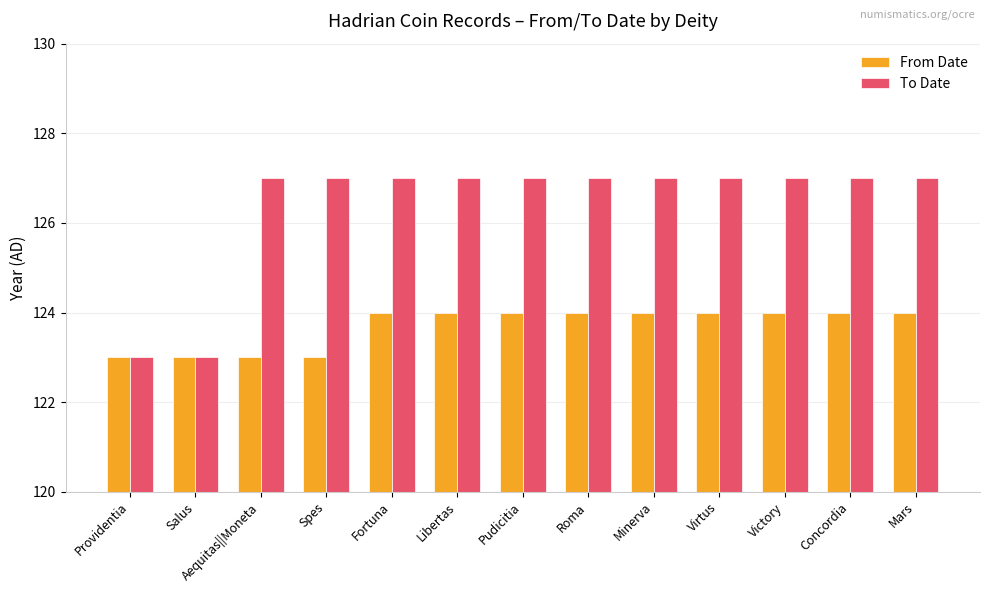

How many bars are there in total?

26